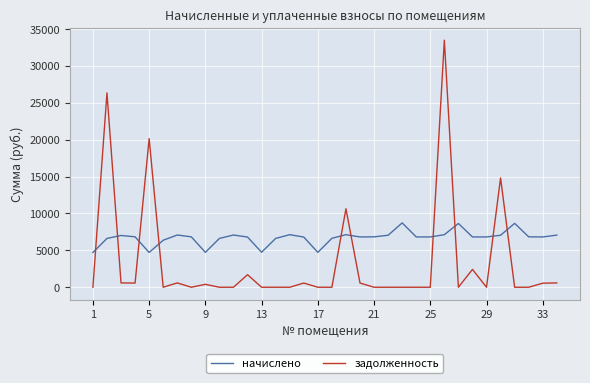

Which series has the largest range (max minus min)?

задолженность